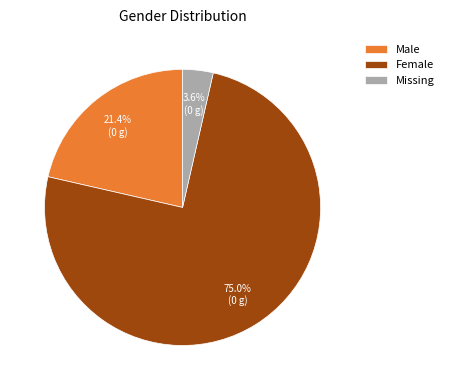

Count the number of slices in the pie.

3